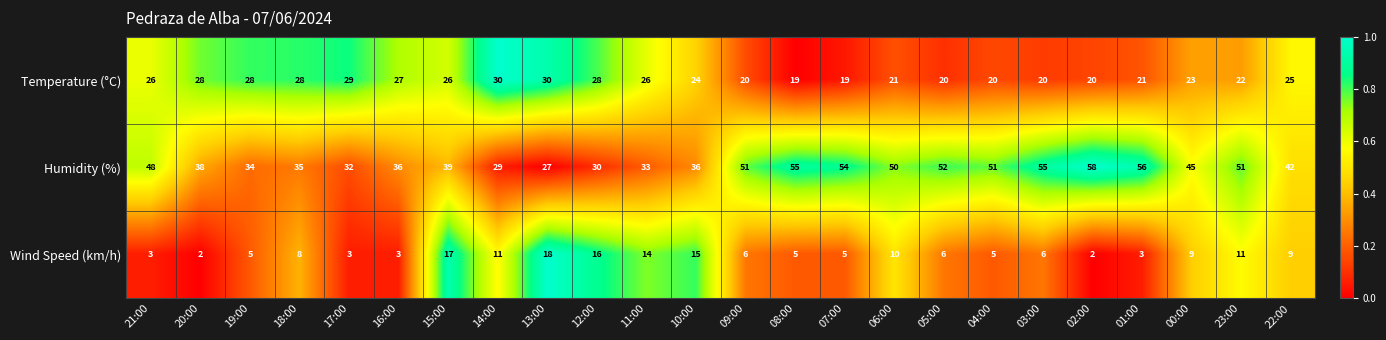

How many categories are shown in the chart?

24